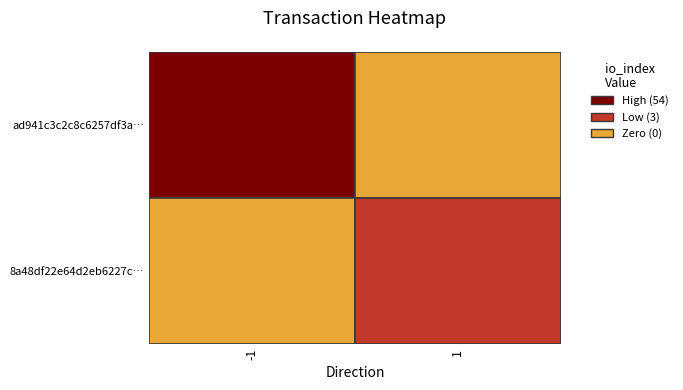

Which series changed the most between direction and io_index?

ad941c3c2c8c6257df3a76d9cc82d0598c86ab8